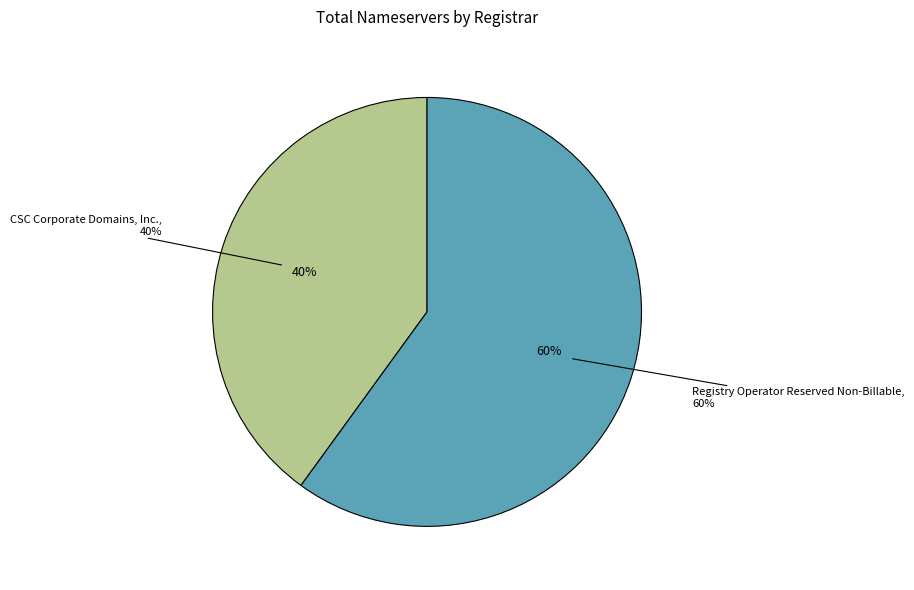

Which slice is the largest?

Registry Operator Reserved Non-Billable